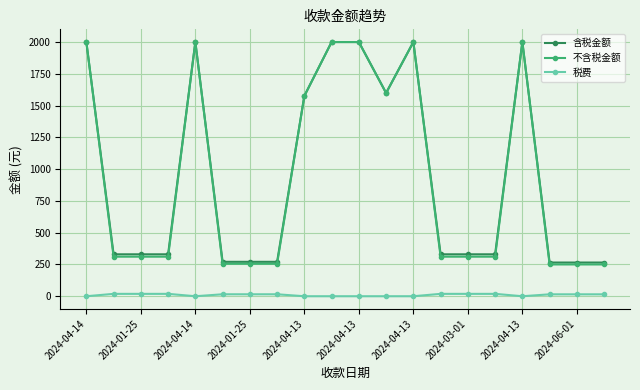

What is the value of the 含税金额 point at the 13th from the left?

2000.0